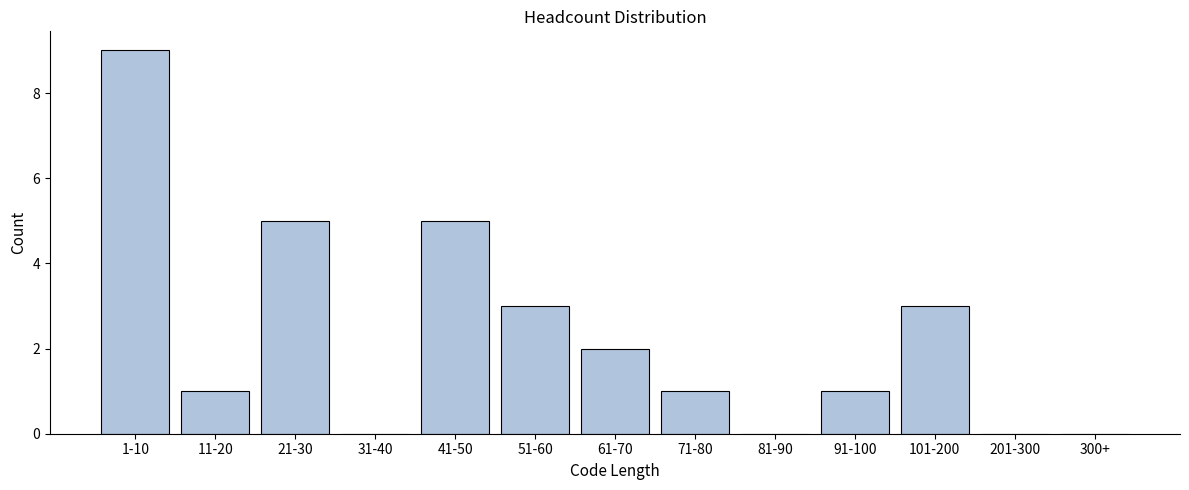

Reading left to right, transcribe all the data shown in this chart.

1-10=9	11-20=1	21-30=5	31-40=0	41-50=5	51-60=3	61-70=2	71-80=1	81-90=0	91-100=1	101-200=3	201-300=0	300+=0